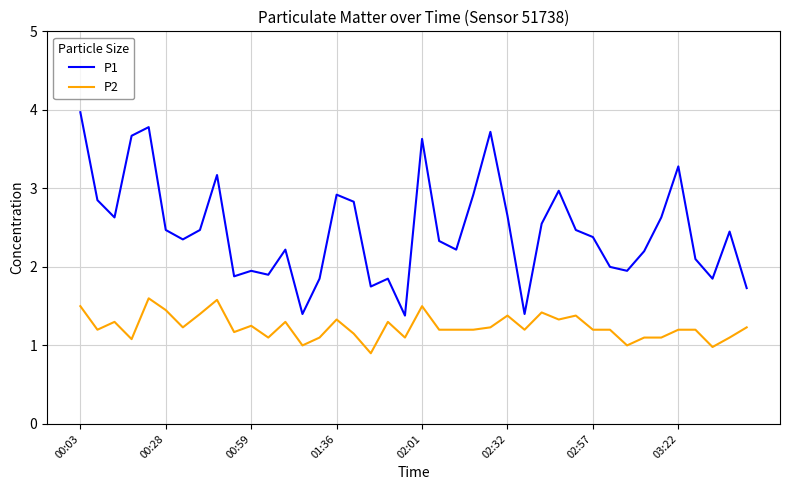

Is this an area chart (filled region under the line)?

No